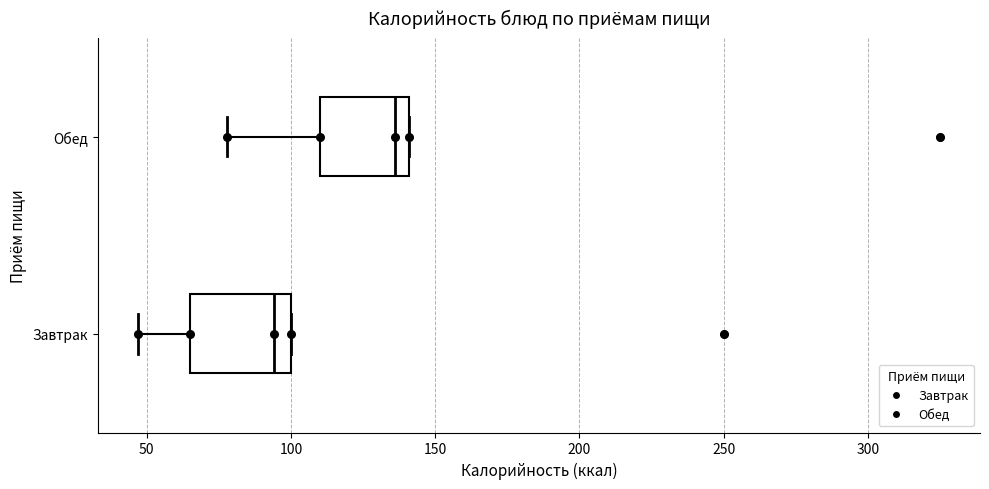

Reading bottom to top, transcribe this box plot: for each box, give where its median line is, the range the box spans, and where its two whiskers end, as read against the x-axis. The values are not printed on the chart, so give them approximately, as read against the axis.

Завтрак: median 95, box 65 to 100, whiskers 45 to 100
Обед: median 135, box 110 to 140, whiskers 80 to 140